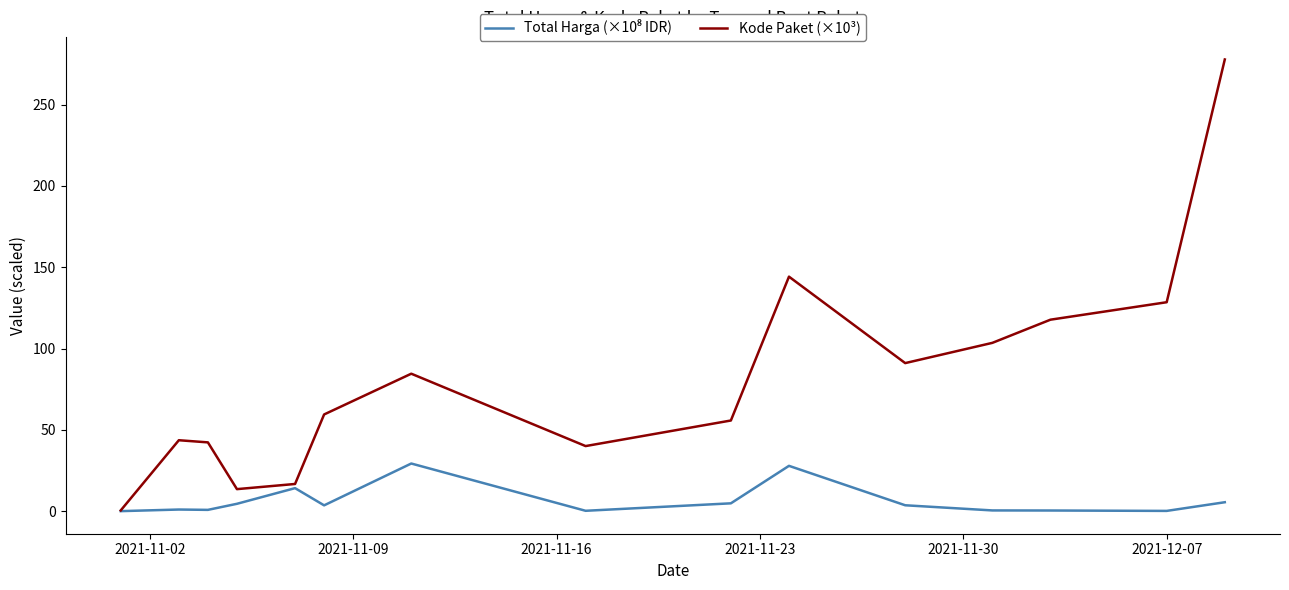

Which series has the largest range (max minus min)?

Kode Paket (×10³)